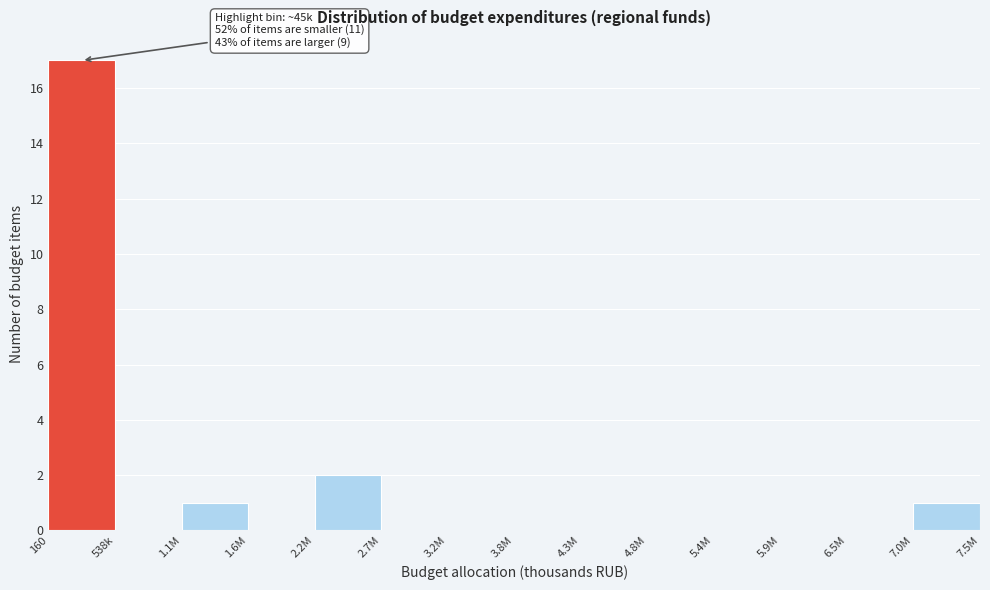

Reading left to right, transcribe all the data shown in this chart.

160=17	538k=0	1.1M=1	1.6M=0	2.2M=2	2.7M=0	3.2M=0	3.8M=0	4.3M=0	4.8M=0	5.4M=0	5.9M=0	6.5M=0	7.0M=1